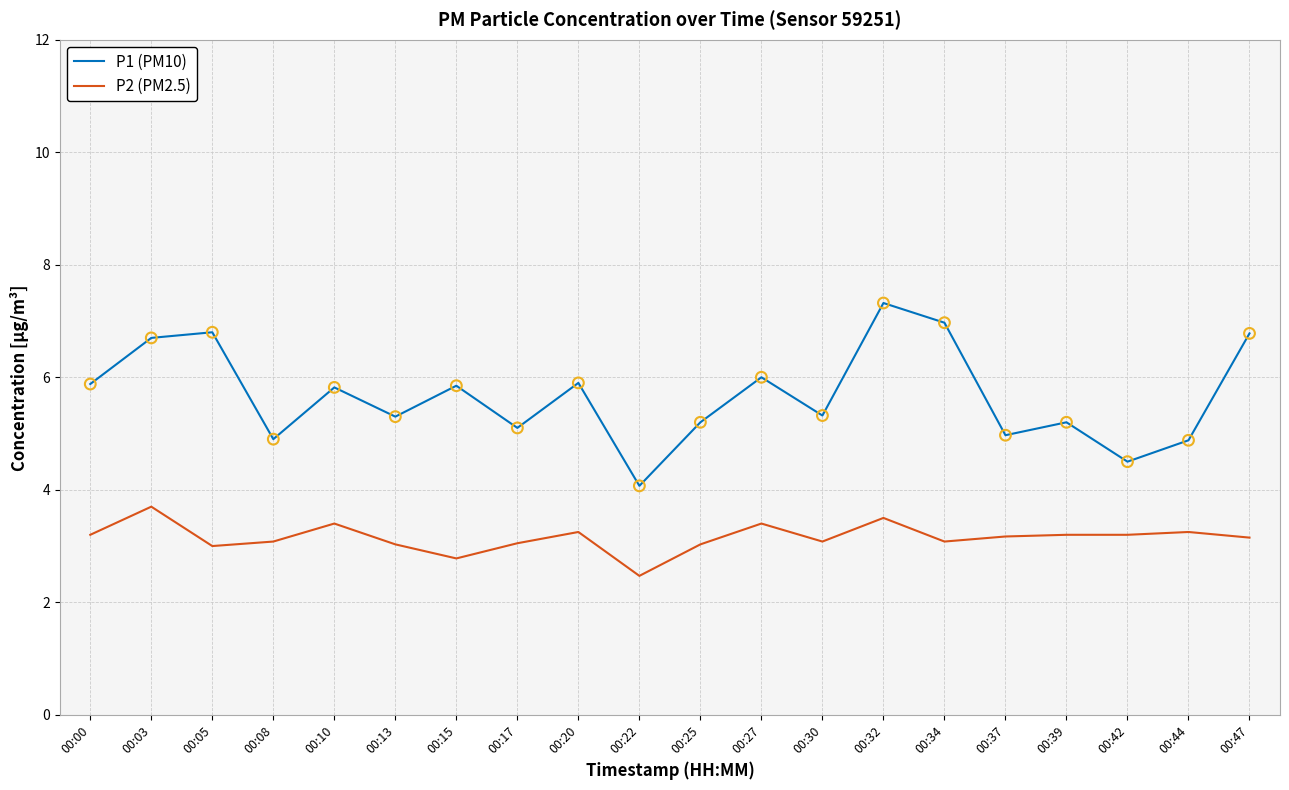

What is the difference between the highest and lowest values at 00:13?

2.3